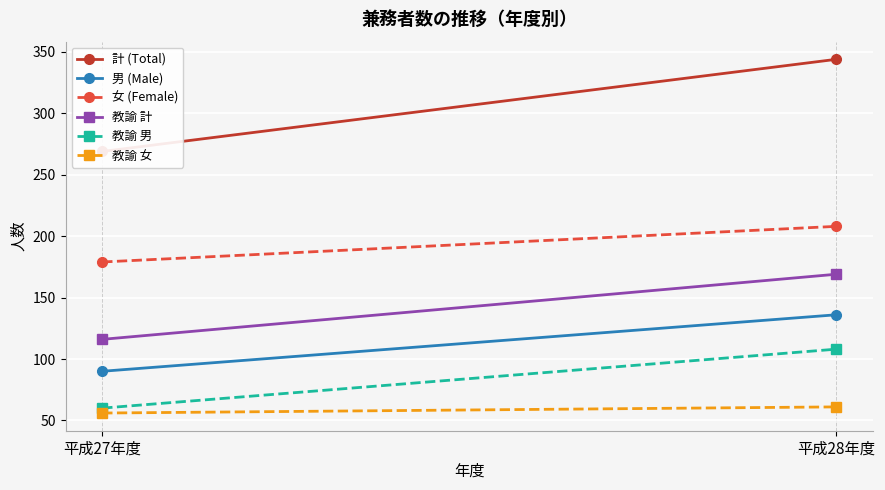

How many lines are shown in the chart?

6